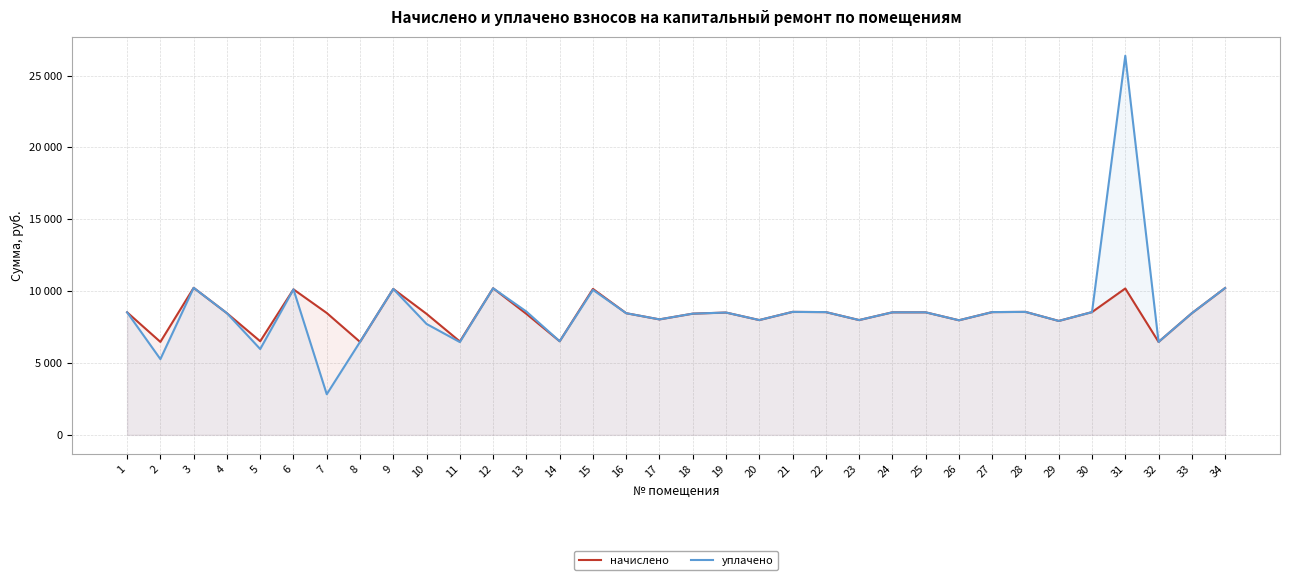

Count the number of data series in this chart.

2